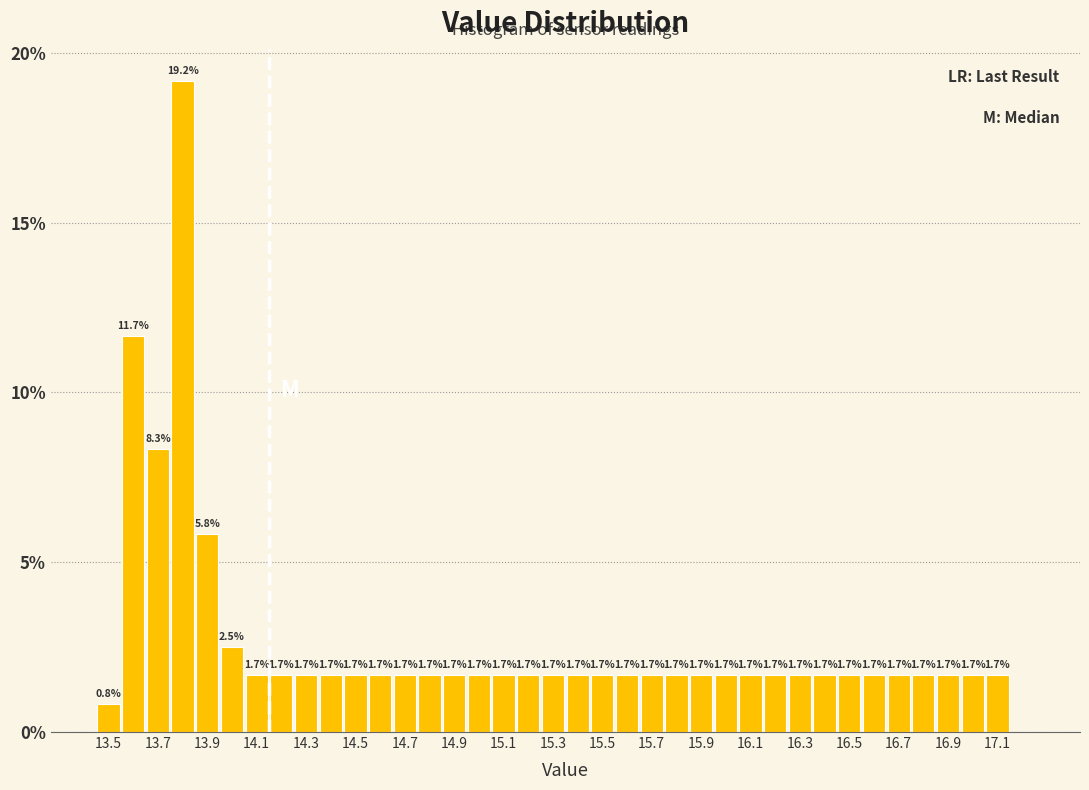

Which range on the x-axis has the tallest bar?

13.75 to 13.85